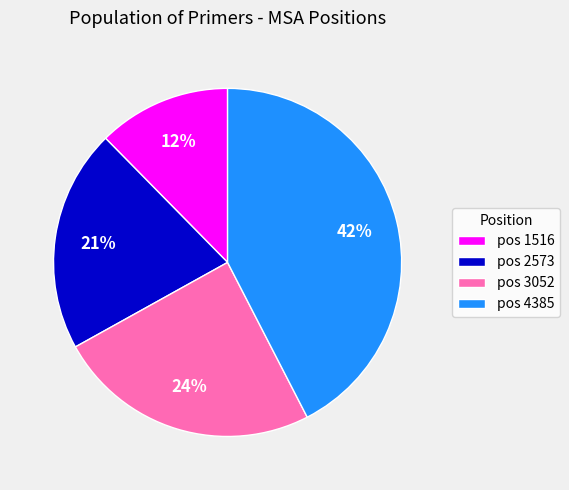

How many segments does this pie chart have?

4